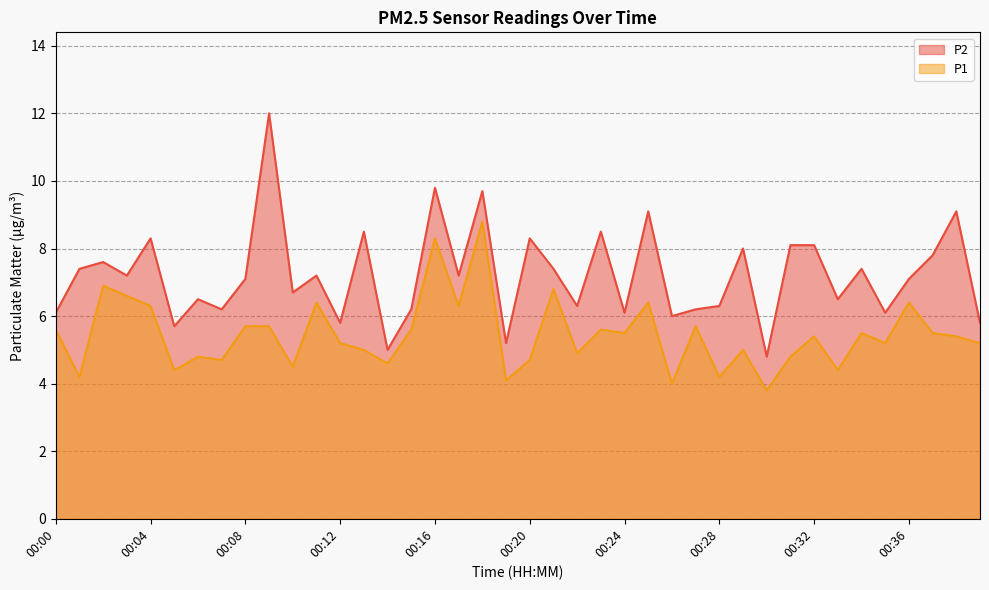

How many values in the P1 series exceed 5?

24